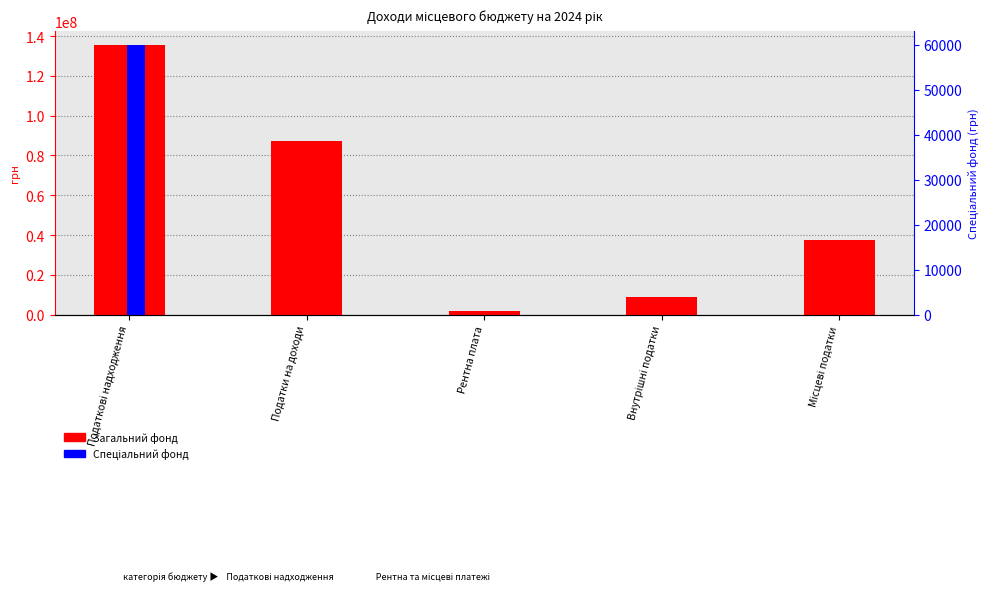

Is it true that Спеціальний фонд equals 0 at Податки на доходи?

True